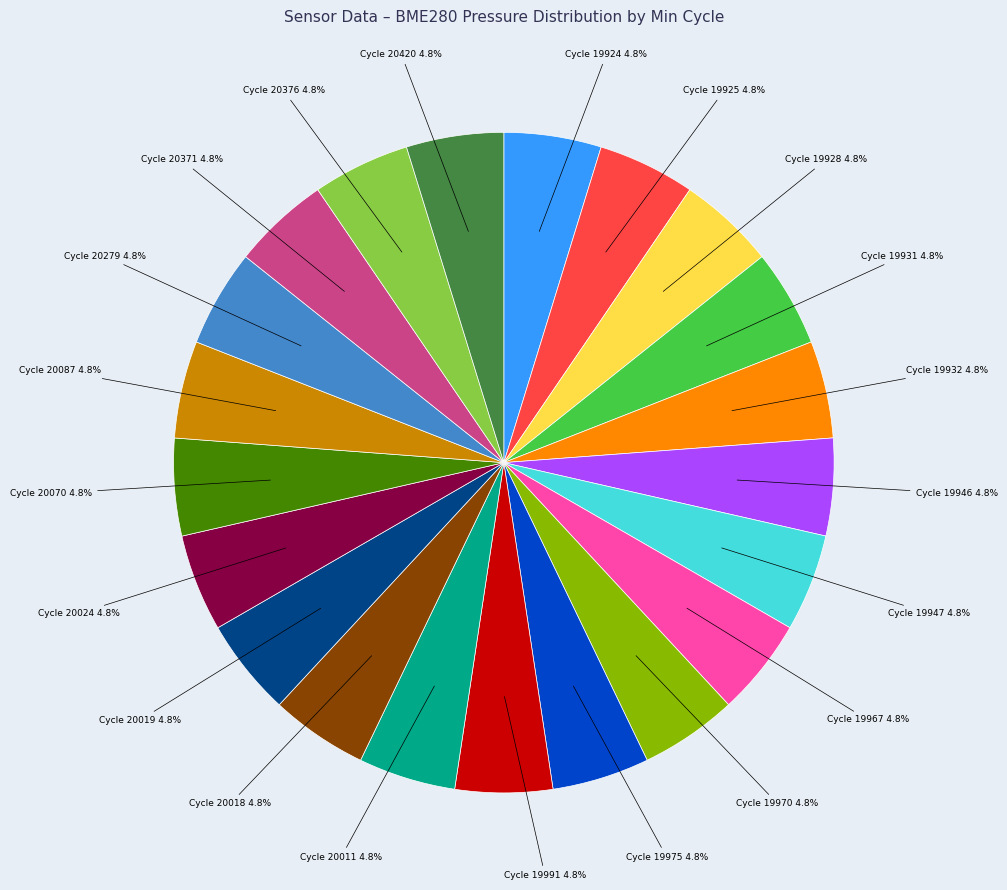

How many segments does this pie chart have?

21